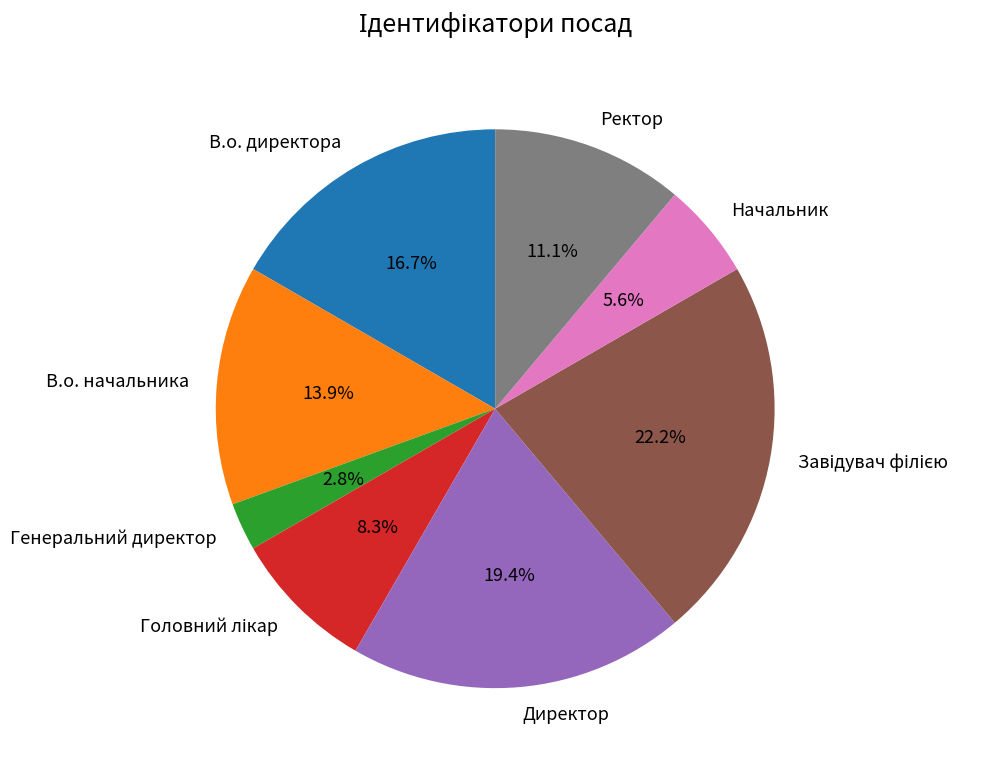

What is the smallest slice in the pie chart?

Генеральний директор